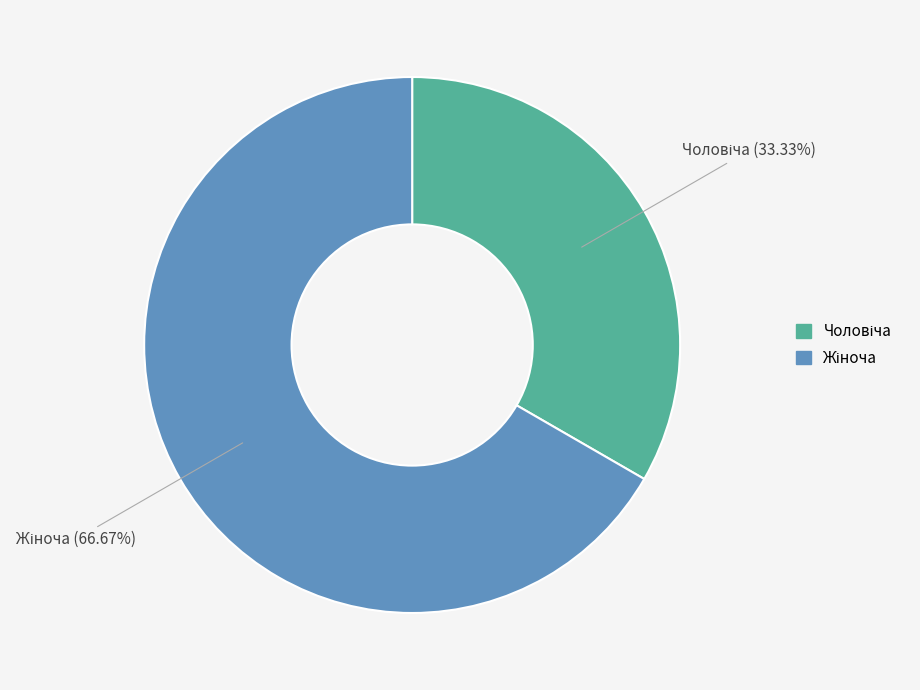

Is there any slice that represents more than half of the pie?

Yes